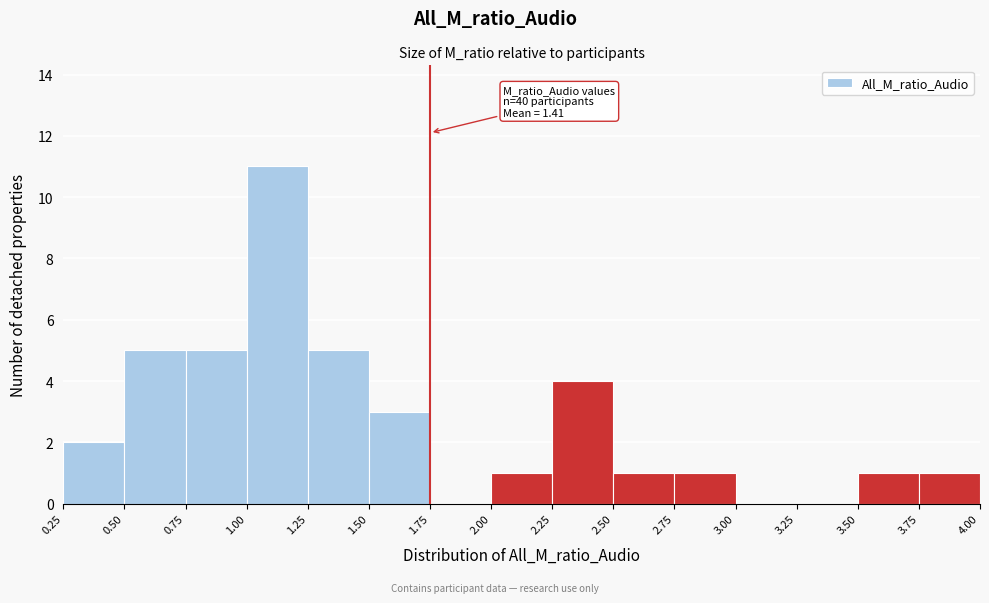

Which range on the x-axis has the tallest bar?

1.00 to 1.25